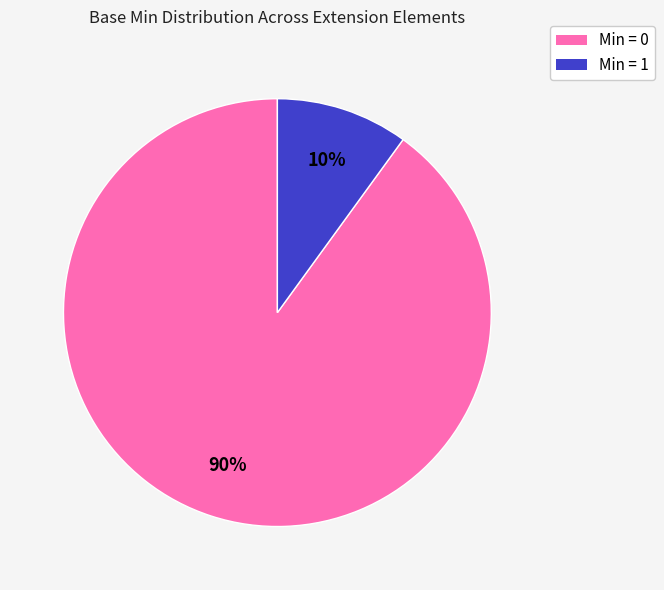

What is the ratio of the value at Min = 0 to the value at Min = 1?

9.0